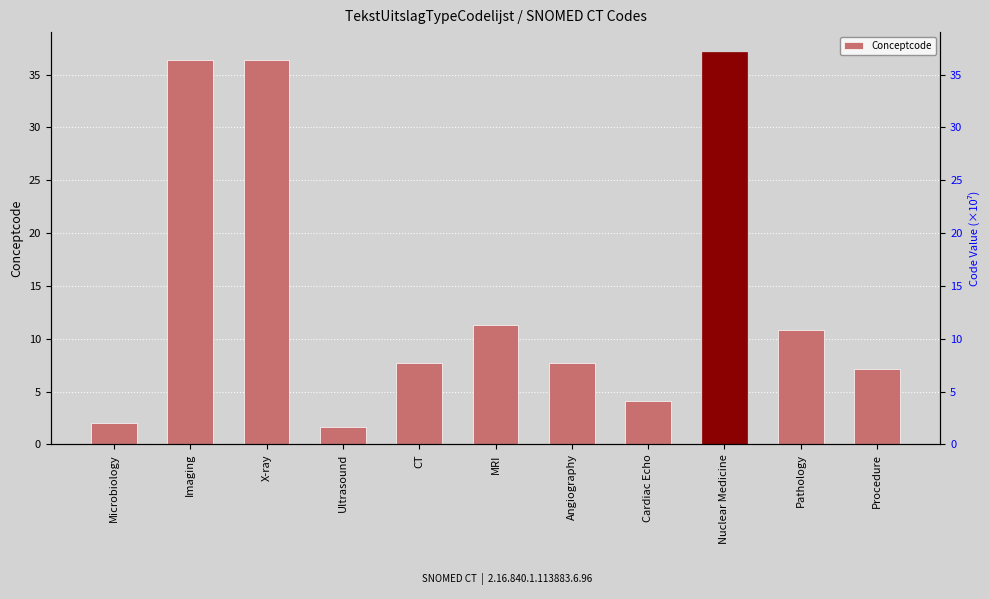

Are the bars horizontal?

No